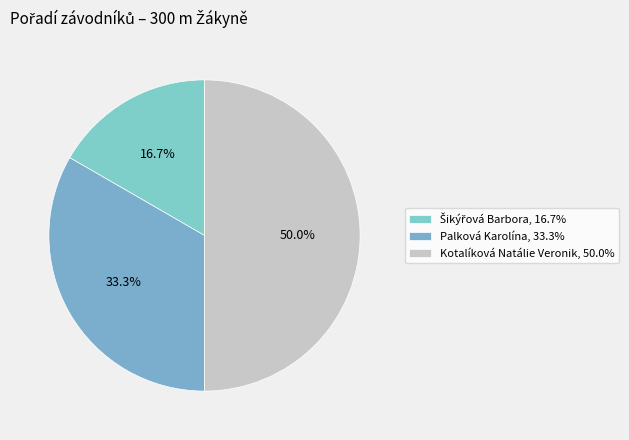

To the nearest percent, what is the difference between the largest and smallest slice percentages?

33%